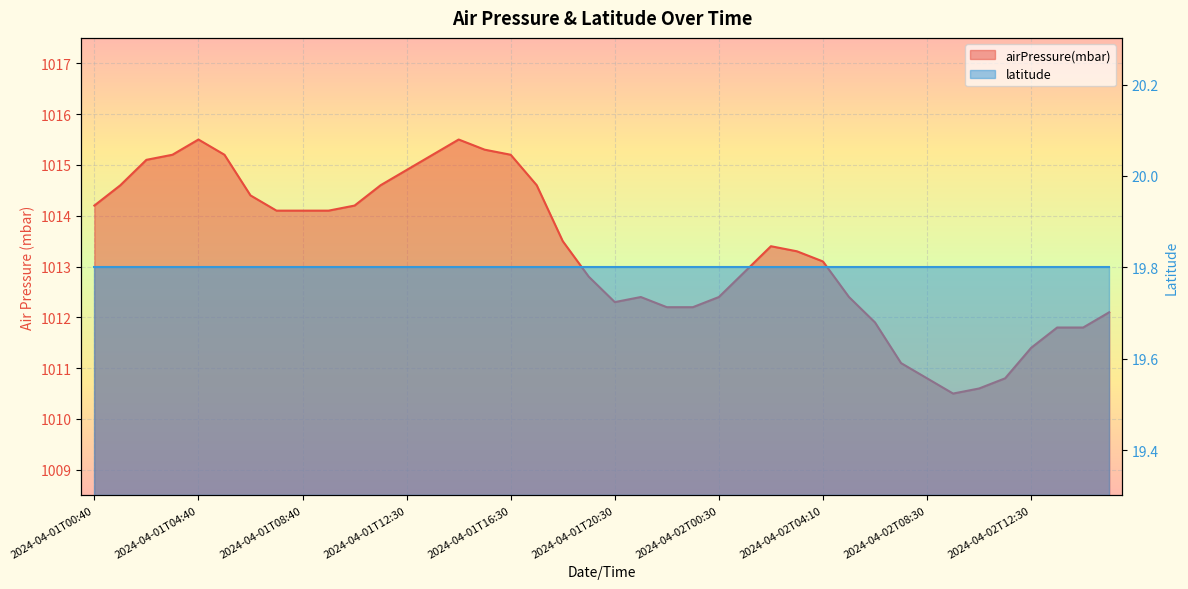

What is the value of the 37th point from the left?

1011.4